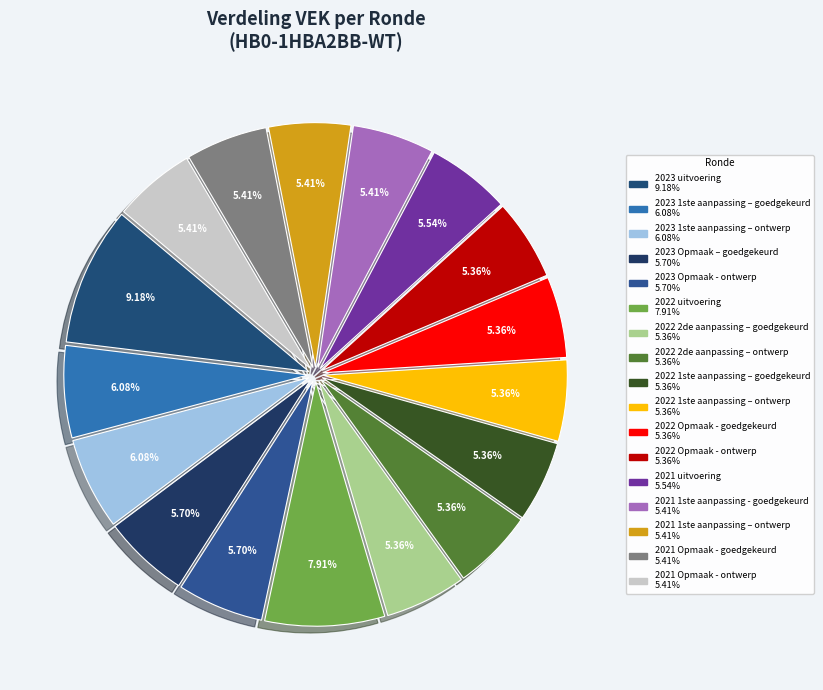

To the nearest percent, what percentage of the pie is 2022 2de aanpassing – ontwerp?

5%